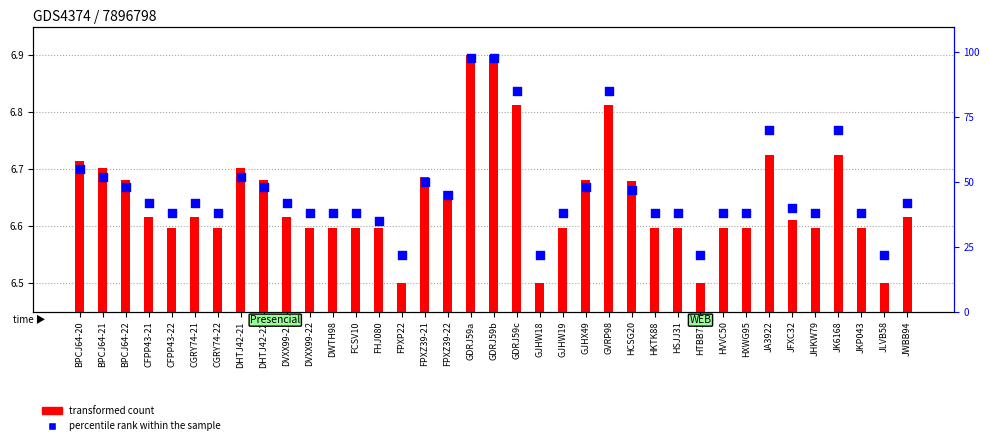

Is the value of transformed count at FHJ080 greater than the value of percentile rank within the sample at GDRJ59a?

No